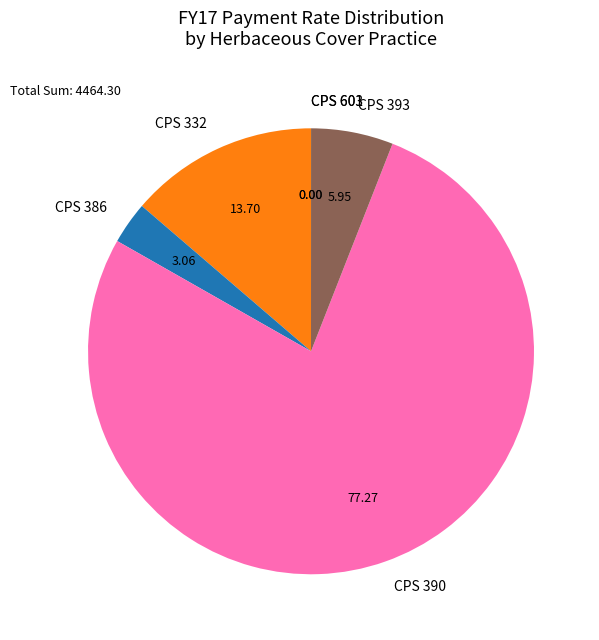

Does any single category account for the majority?

Yes